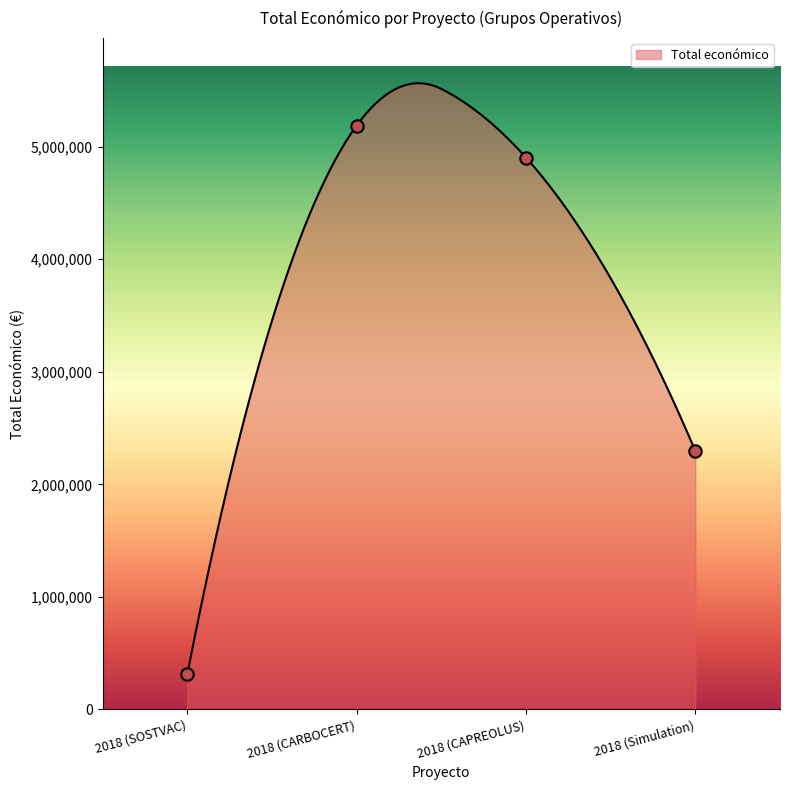

What is the ratio of the value at 2018 (SOSTVAC) to the value at 2018 (CAPREOLUS)?

0.1